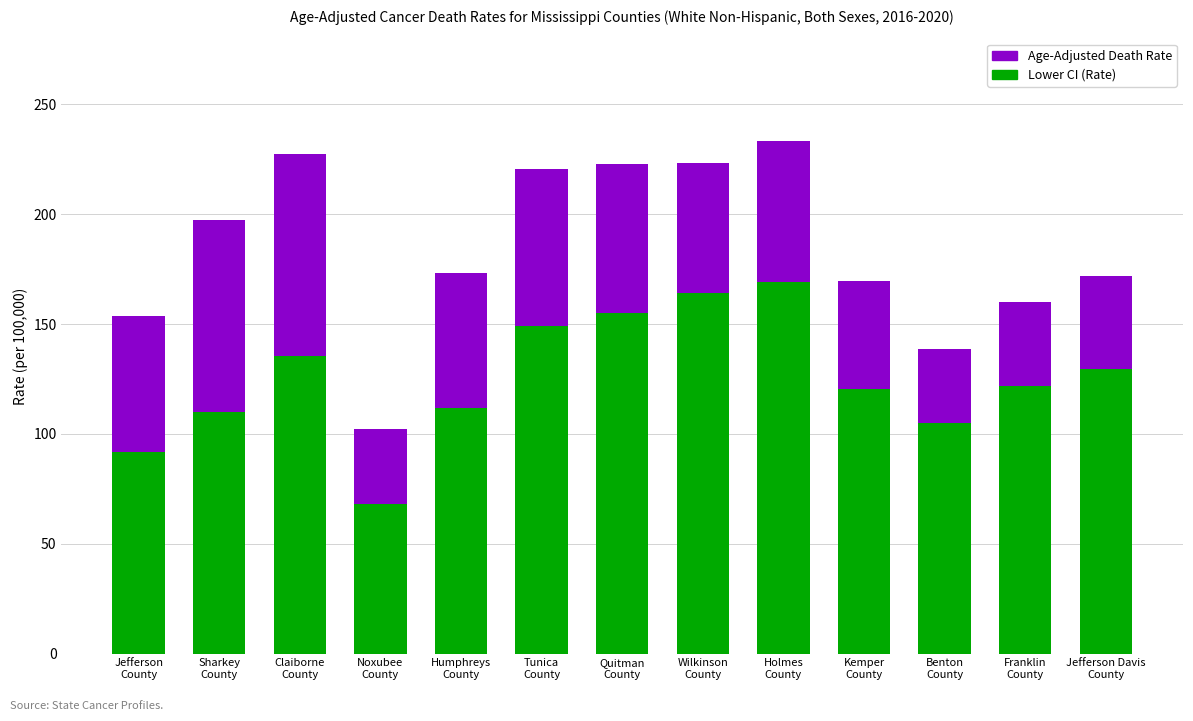

How many series are shown in this chart?

2